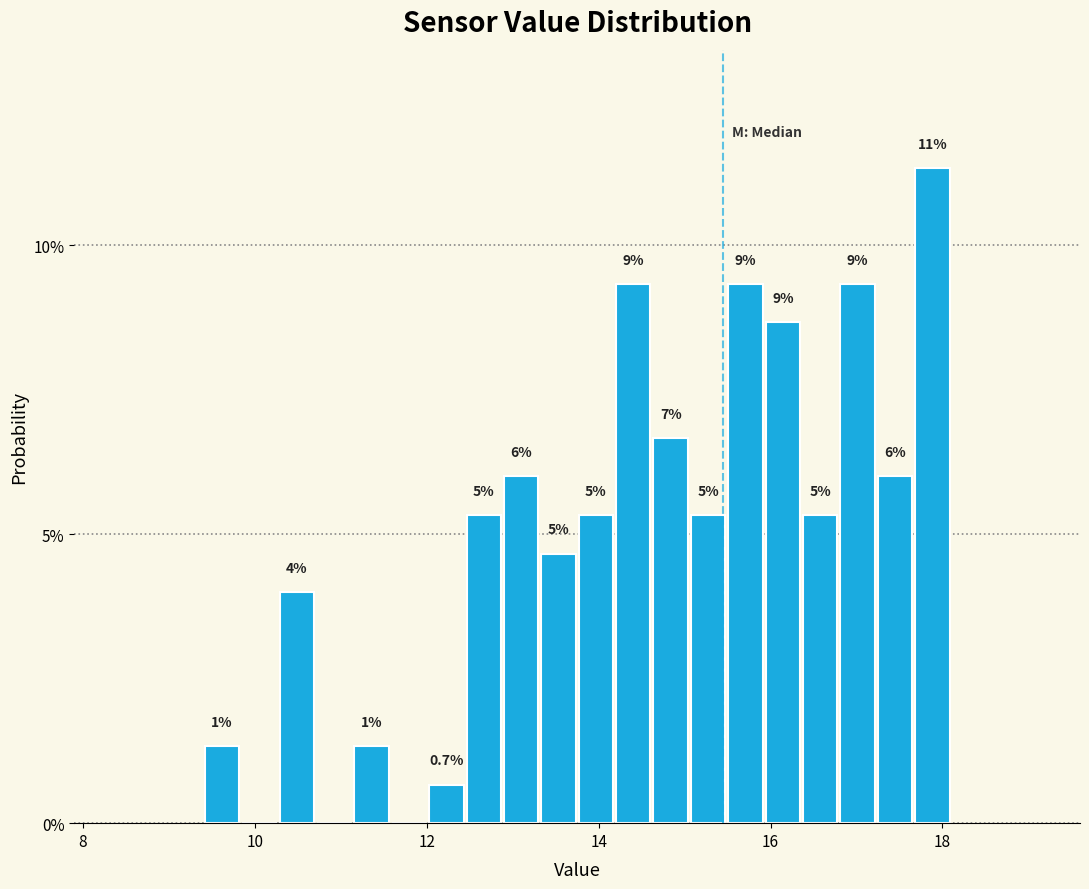

Around what value on the x-axis is the tallest bar? Give the approximate position of its centre, as read against the axis.

17.8